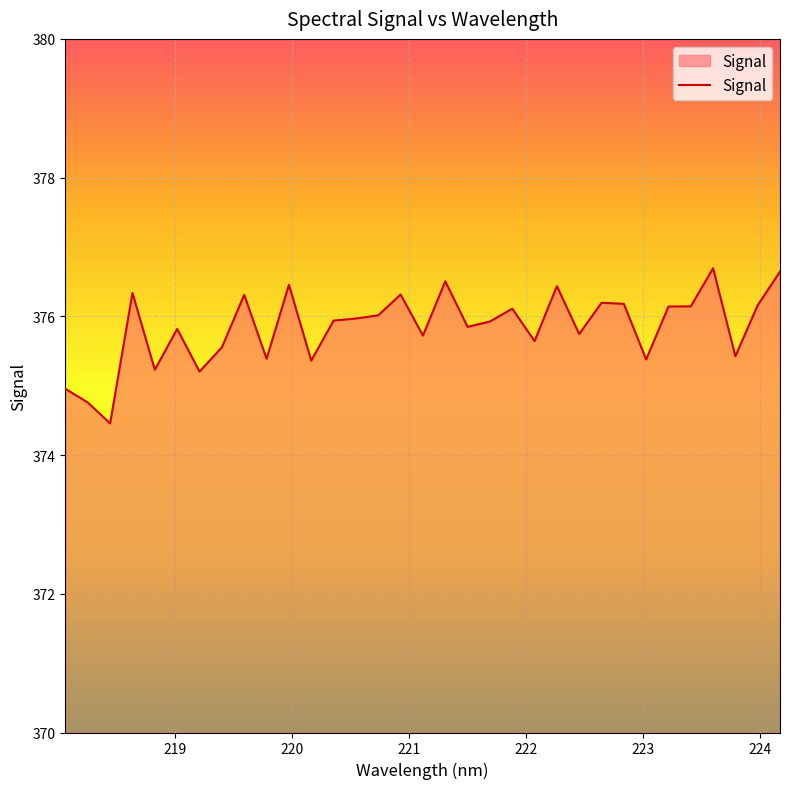

What is the difference between the maximum and minimum values?

2.2